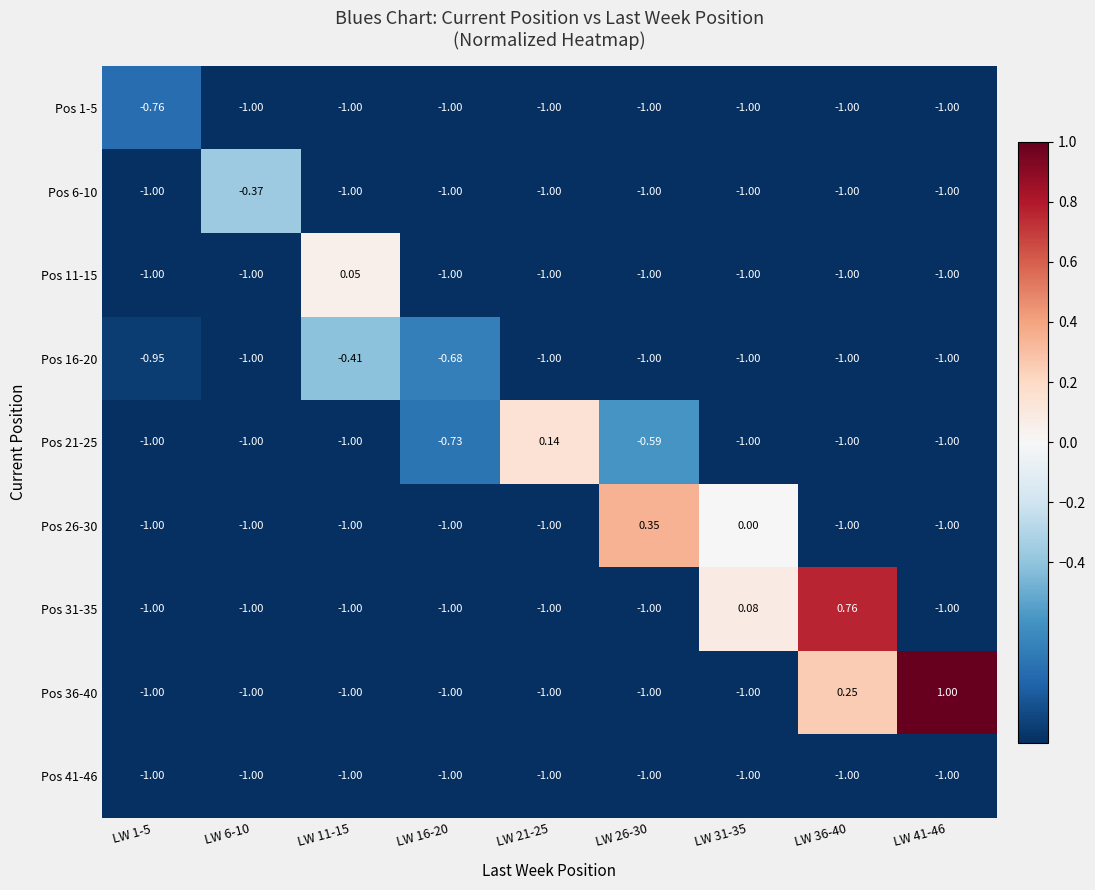

What is the total value across all series at LW 6-10?

-8.4